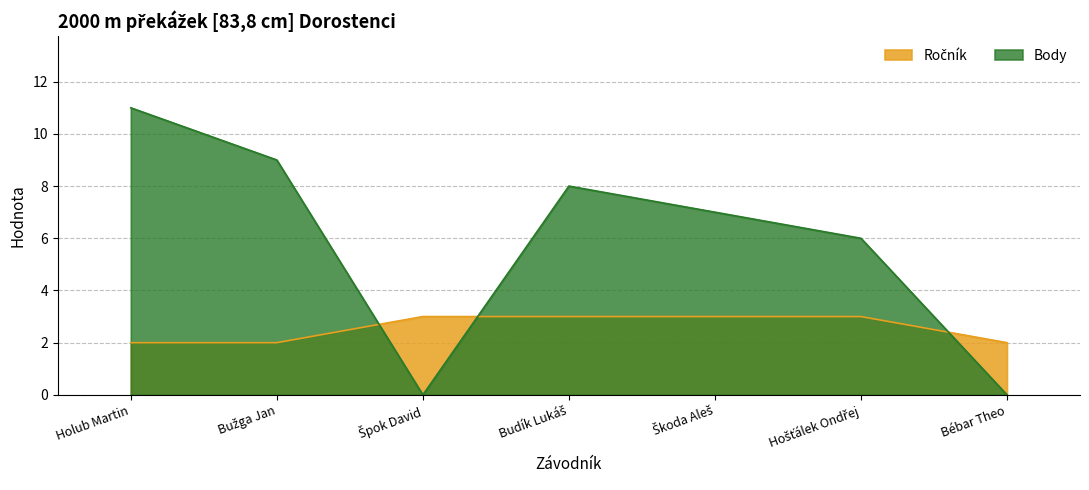

The value of Body at Škoda Aleš is 3. True or false?

False